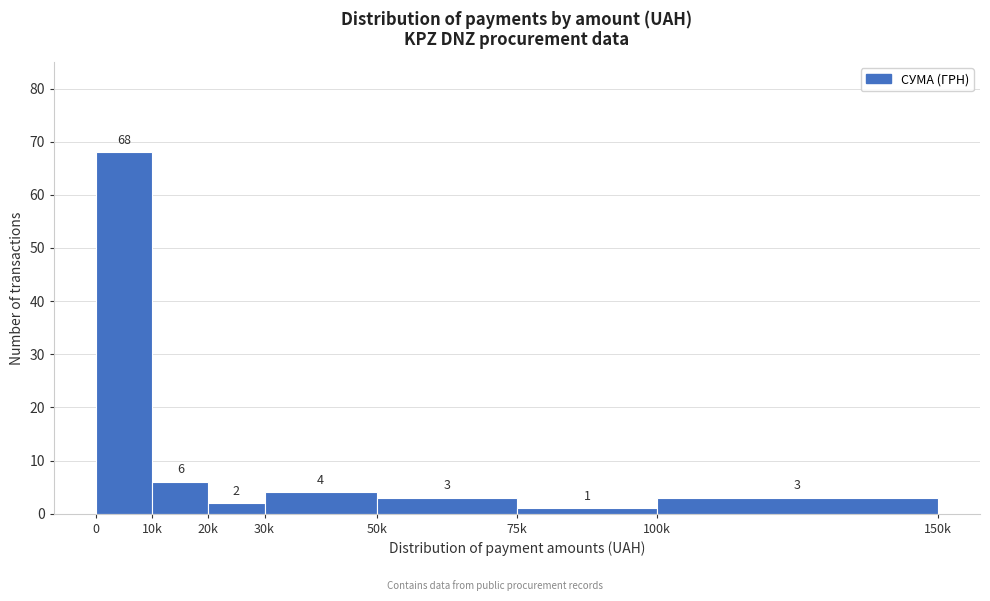

Reading right to left, transcribe all the data shown in this chart.

3	1	3	4	2	6	68